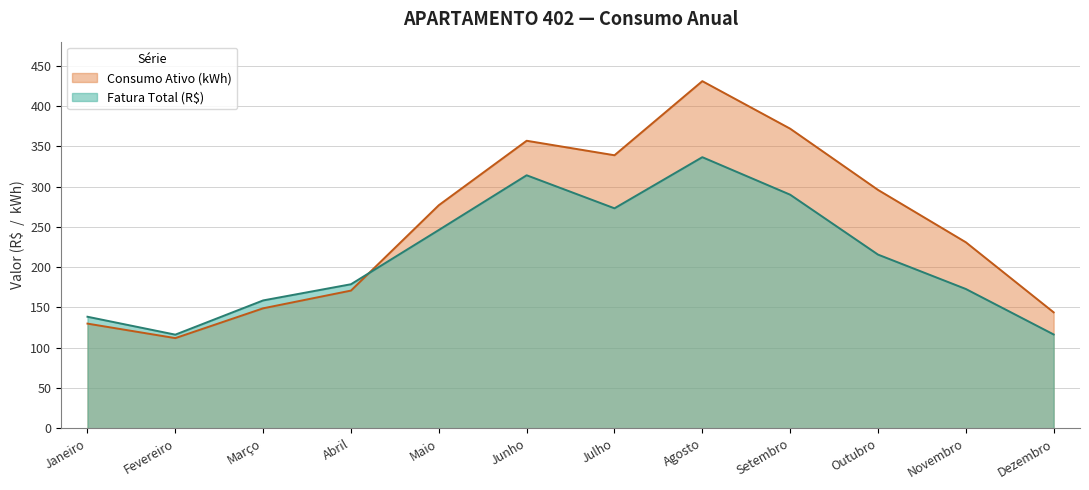

True or false: Consumo Ativo (kWh) has more than 0 points higher than both neighbors.

True